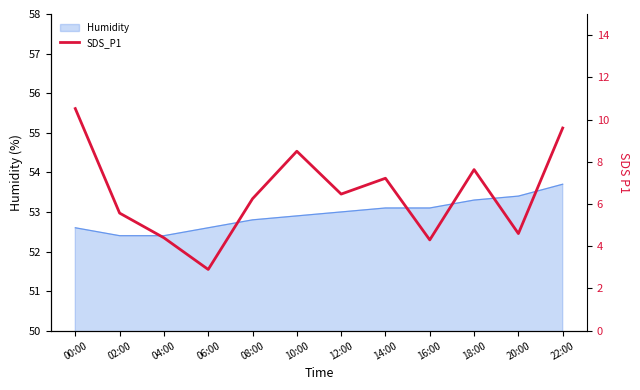

Reading left to right, transcribe all the data shown in this chart.

10.5	5.6	4.4	2.9	6.2	8.5	6.5	7.2	4.3	7.6	4.6	9.6